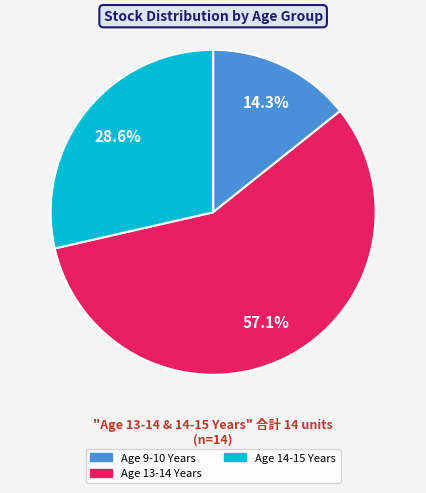

Is there a majority slice in this chart?

Yes